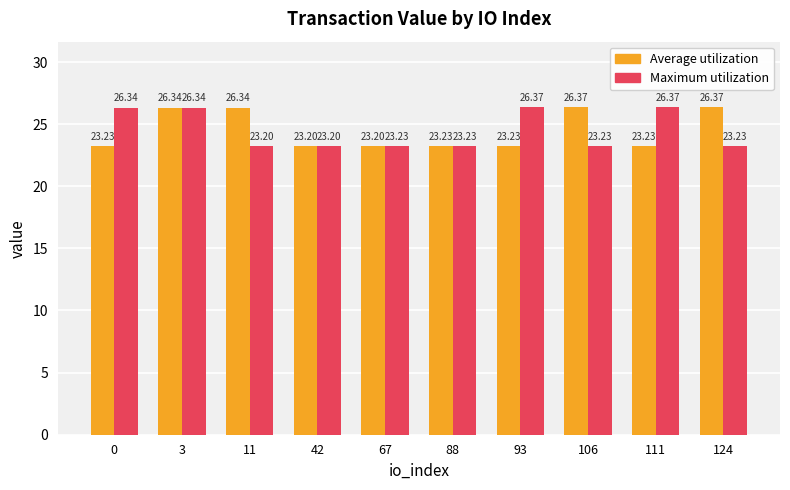

What is the difference between the highest and lowest values at 106?

3.1